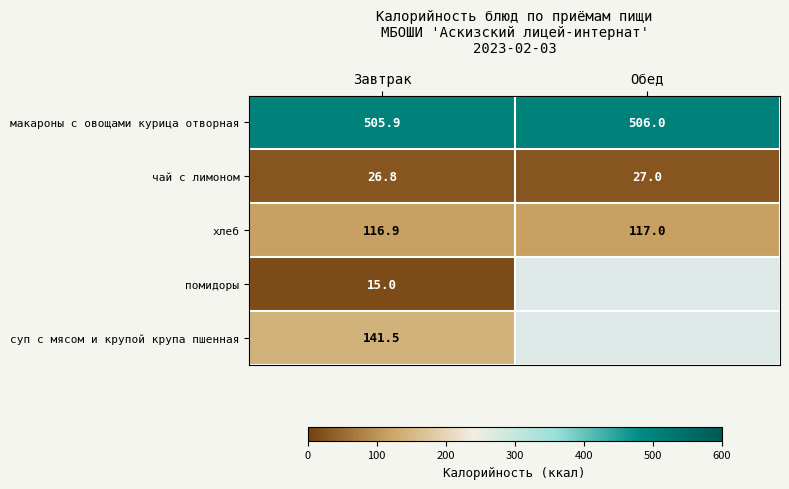

How many values in the чай с лимоном series are below 27?

1